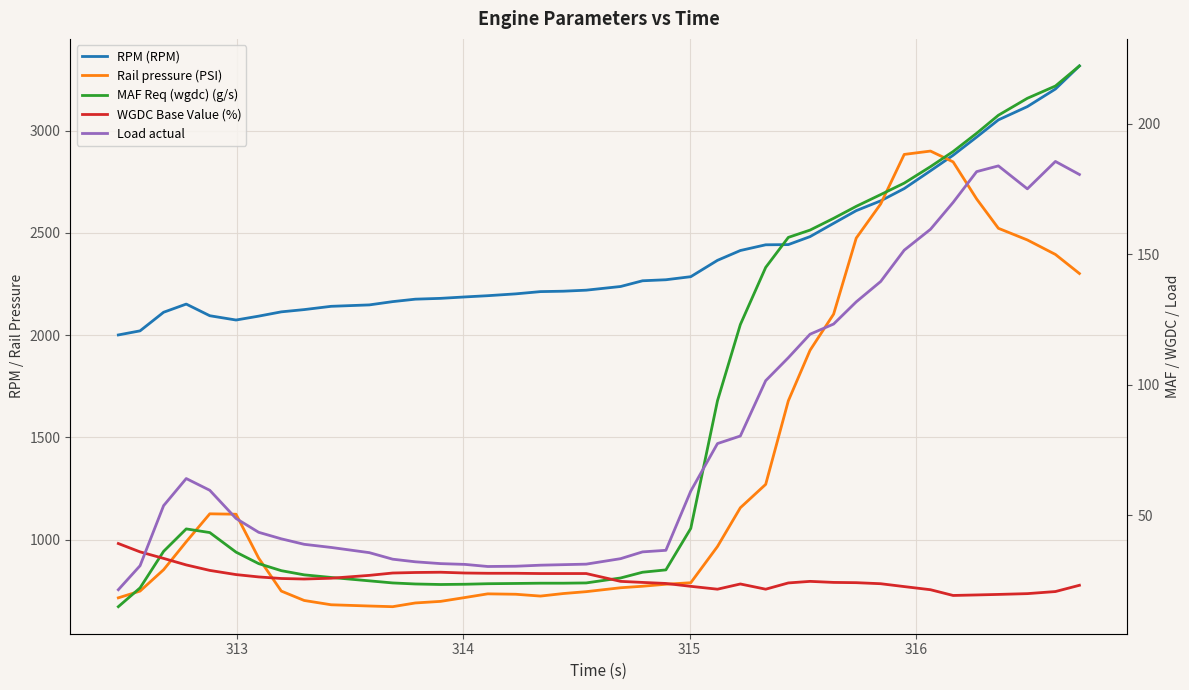

In Rail pressure (PSI), how many points are lower than both neighbors (excluding endpoints)?

2